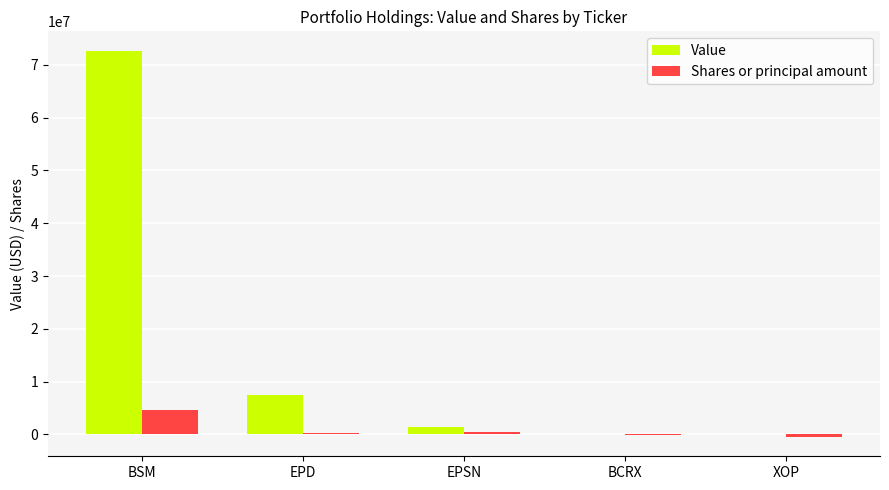

Which series has the largest total across all categories?

Value